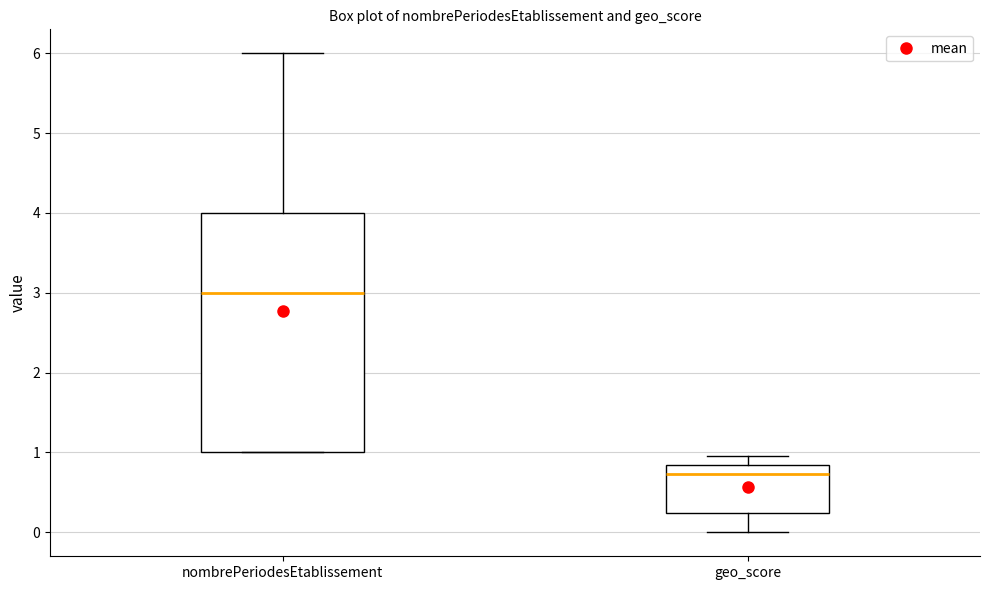

Which box is the tallest, from its lower edge to its upper edge?

nombrePeriodesEtablissement